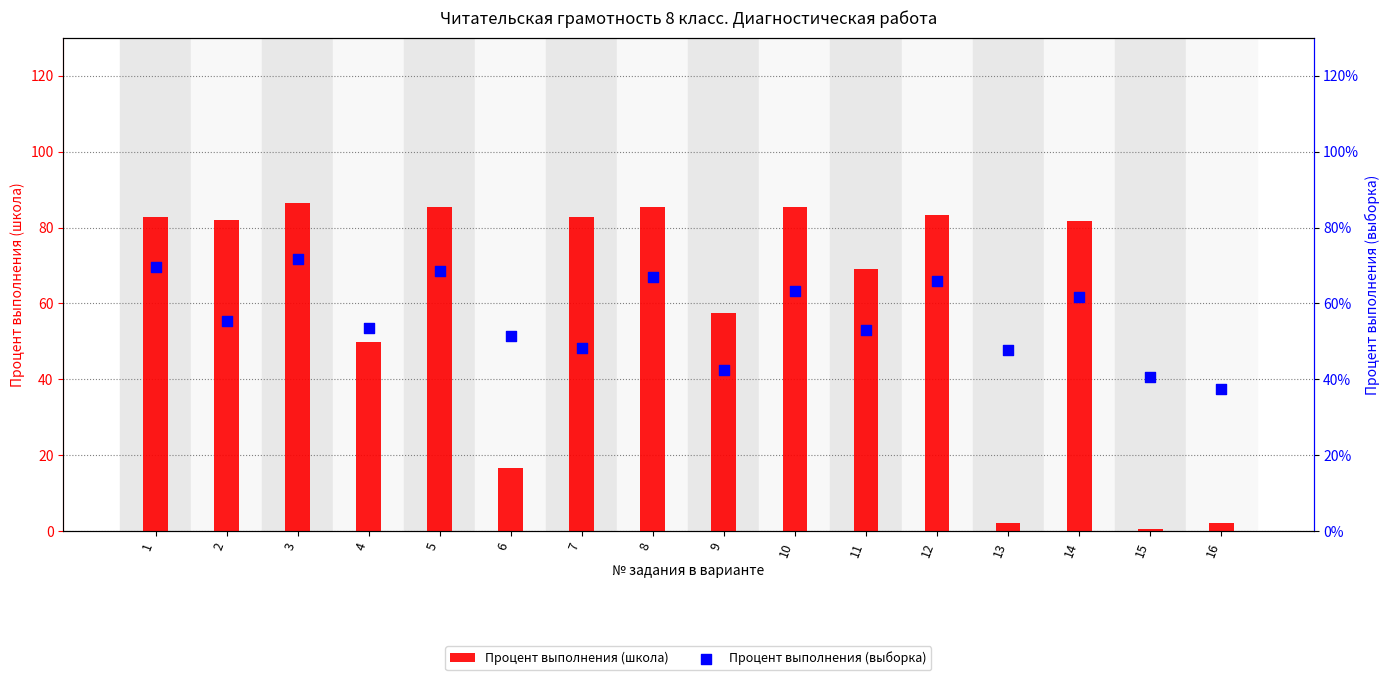

Which series has the largest total across all categories?

Процент выполнения (школа)